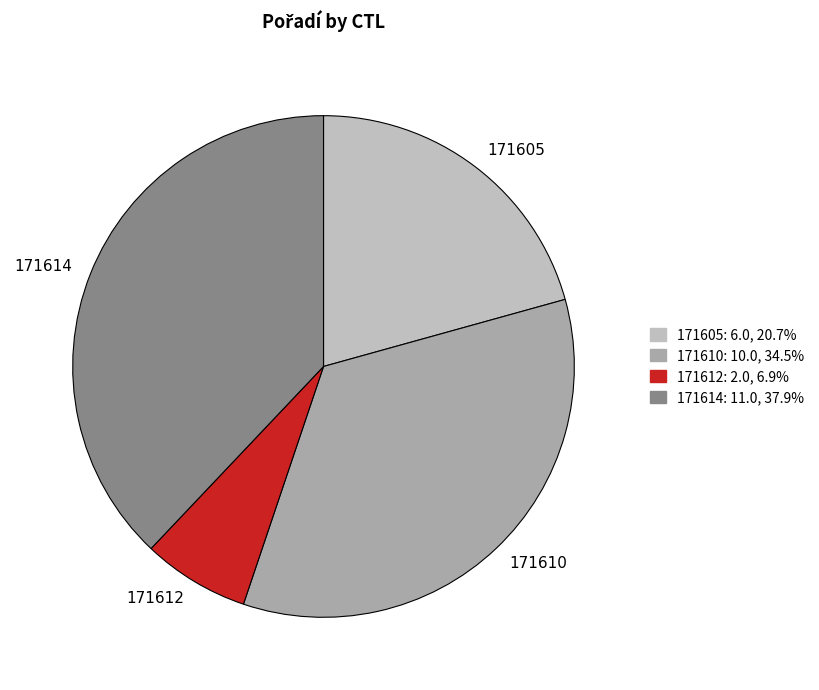

Is the sum of 171610 and 171612 greater than half?

No